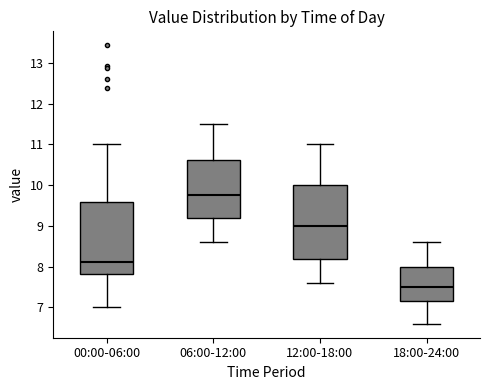

Which box's median line is the highest?

06:00-12:00